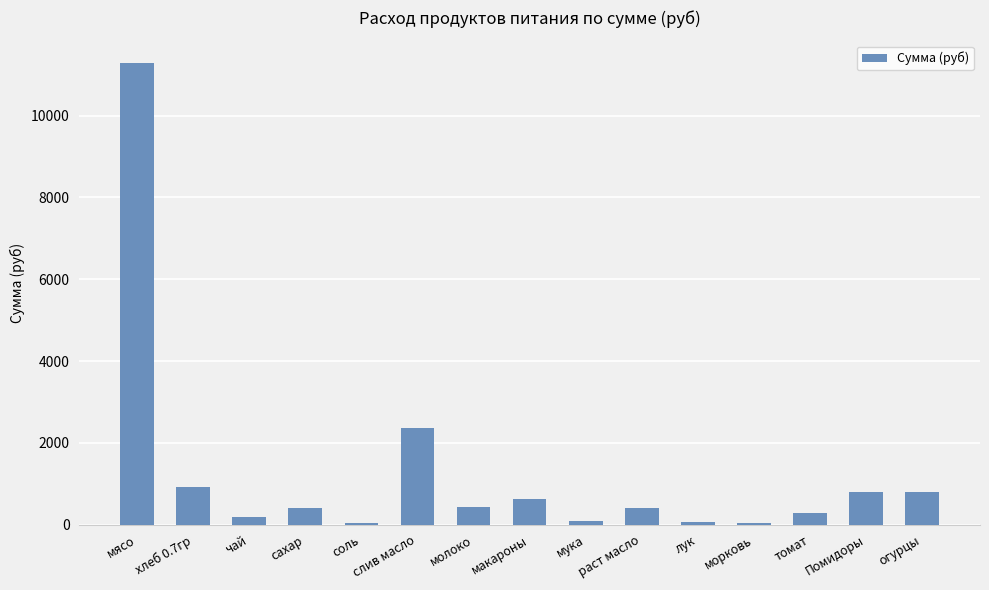

Where does the data first go above 413?

мясо